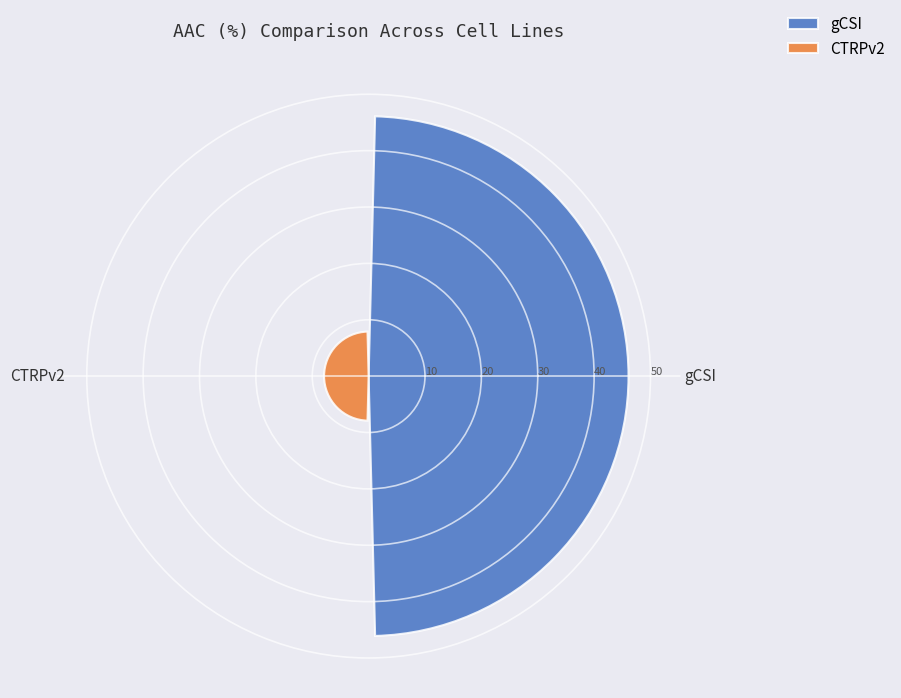

Which label corresponds to the largest value in the chart?

gCSI